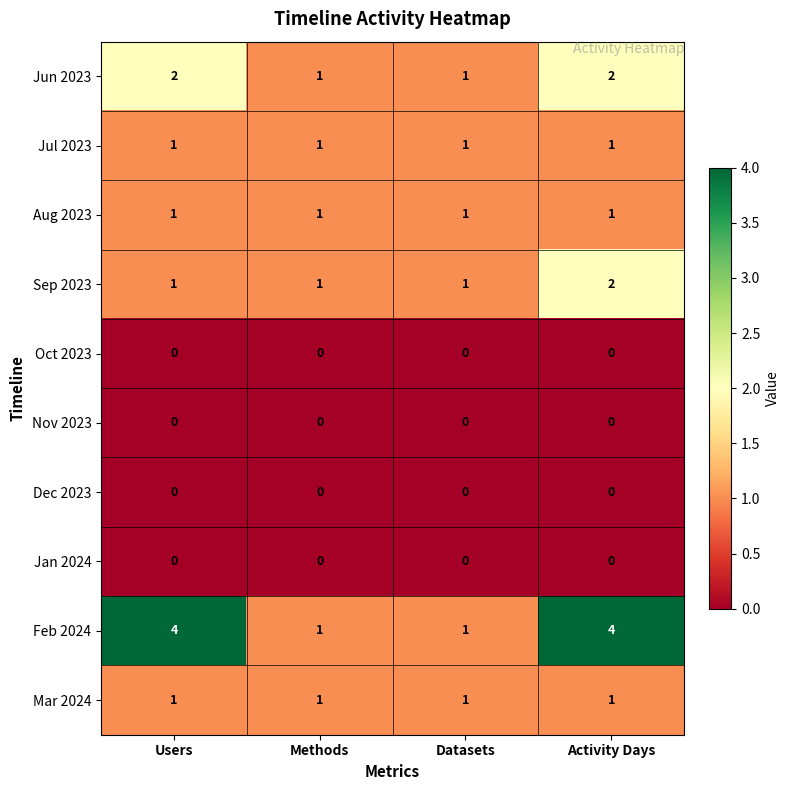

The Mar 2024 series shows 2 at Users. True or false?

False